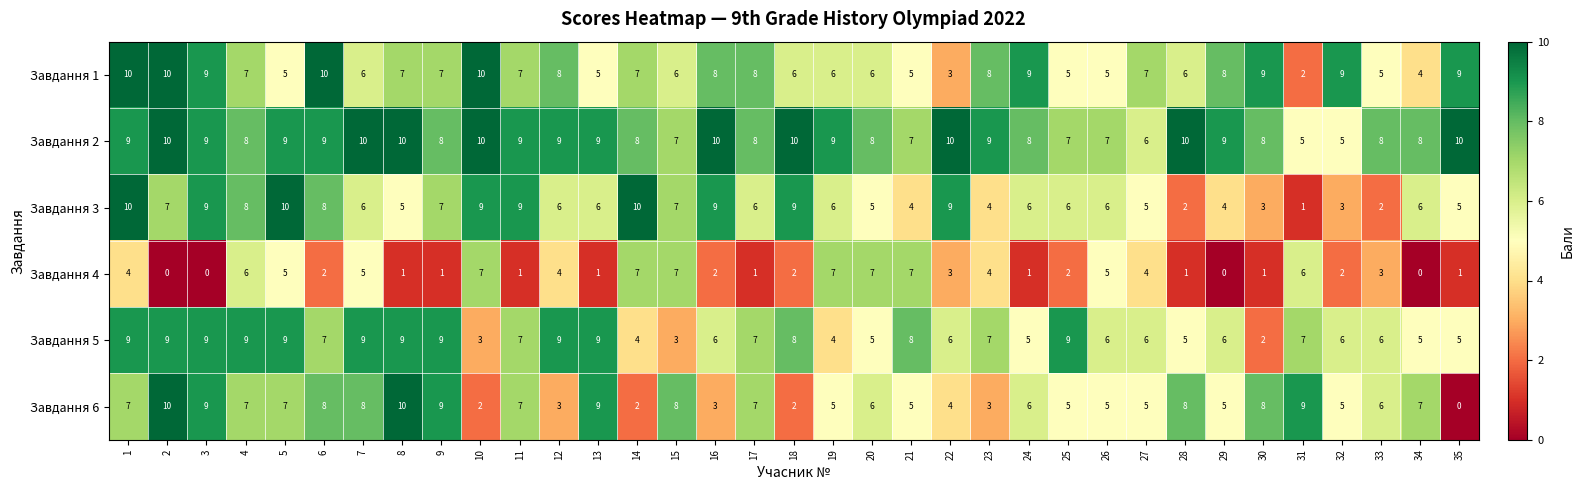

What is the approximate value of Завдання 2 at 17?

8